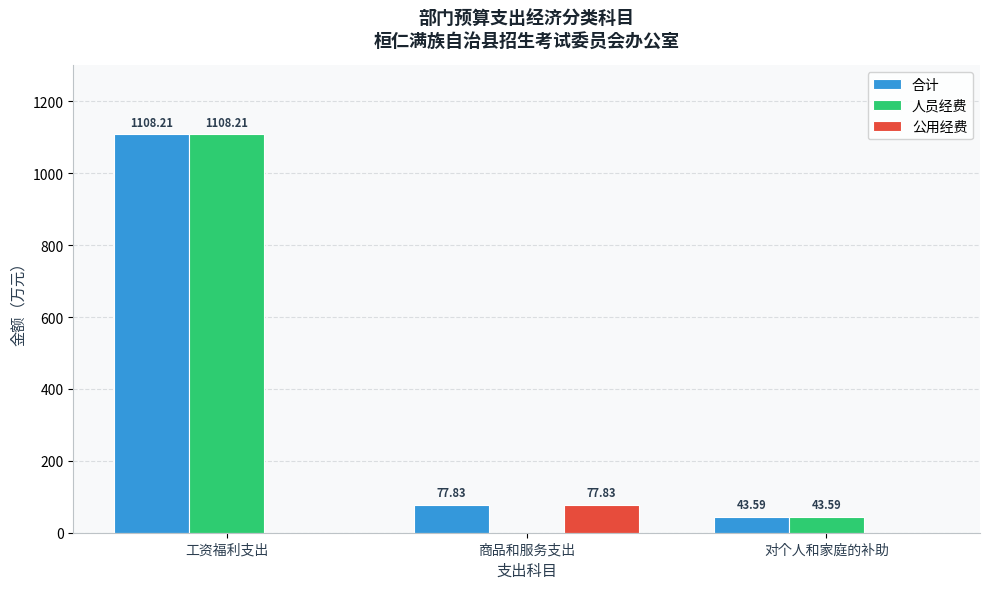

Which series has the largest total across all categories?

合计